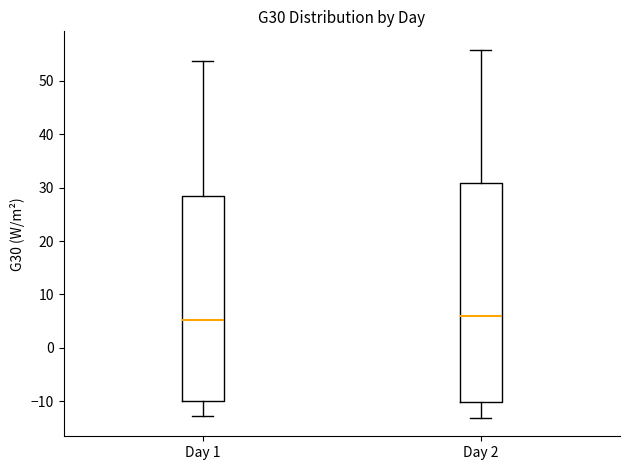

Reading left to right, transcribe this box plot: for each box, give where its median line is, the range the box spans, and where its two whiskers end, as read against the y-axis. The values are not printed on the chart, so give them approximately, as read against the axis.

Day 1: median 5, box -10 to 29, whiskers -13 to 54
Day 2: median 6, box -10 to 31, whiskers -13 to 56